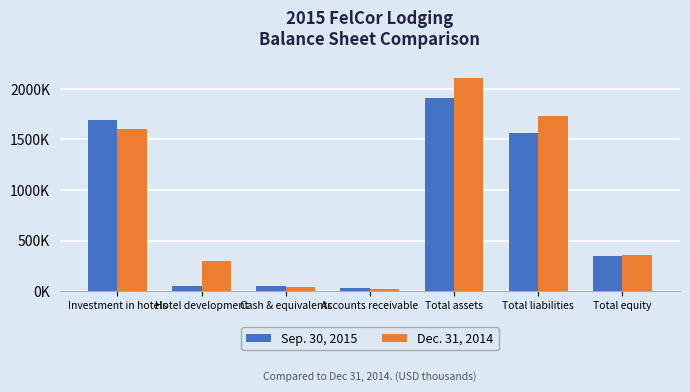

What are all the series names shown in the legend?

Sep. 30, 2015, Dec. 31, 2014